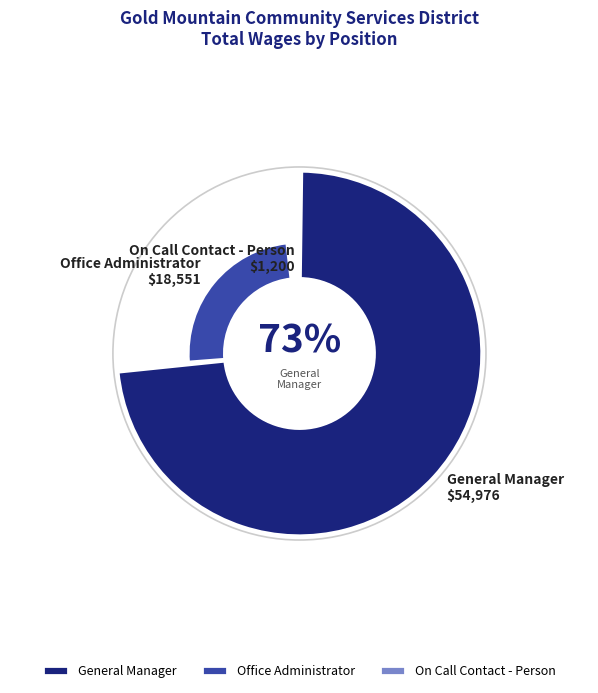

What percentage is the General Manager slice, to the nearest percent?

74%